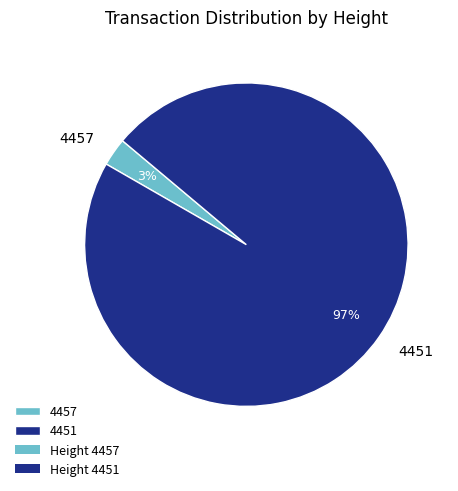

Count the number of slices in the pie.

2